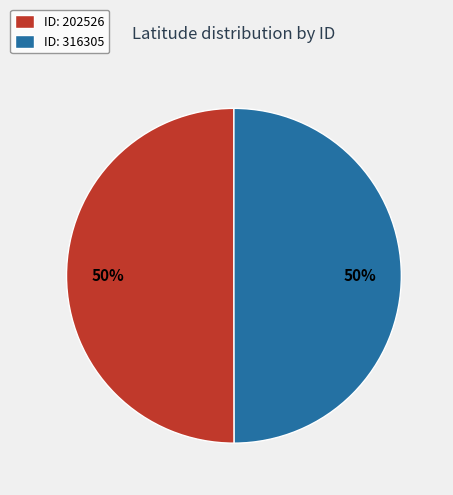

Combined, do ID: 202526 and ID: 316305 account for over 50%?

Yes